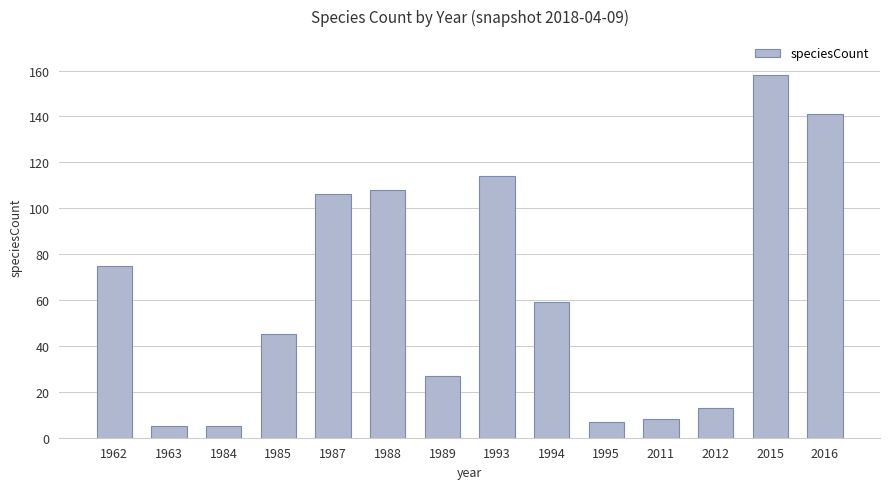

Is it true that the value at 1963 is 5?

True